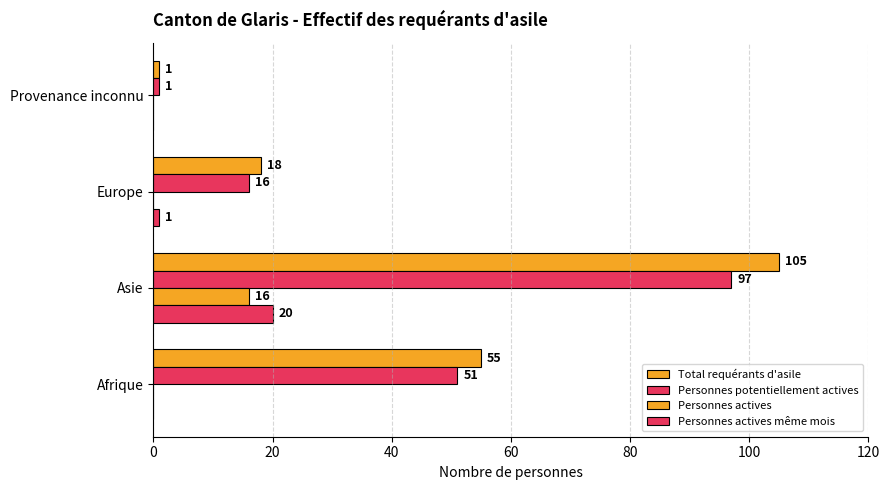

How many series are shown in this chart?

4